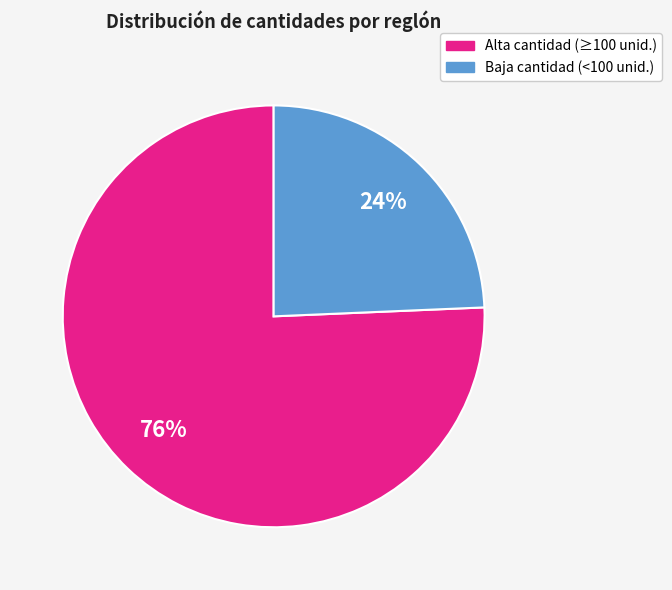

To the nearest percent, what is the average slice percentage?

50%